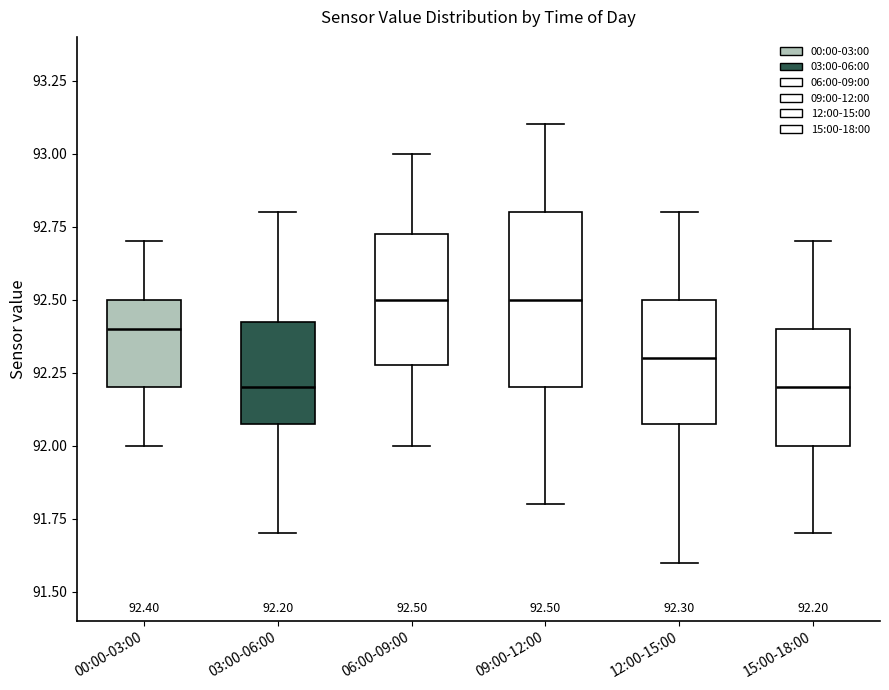

Comparing the boxes themselves (not the whiskers), which one is the tallest?

09:00-12:00